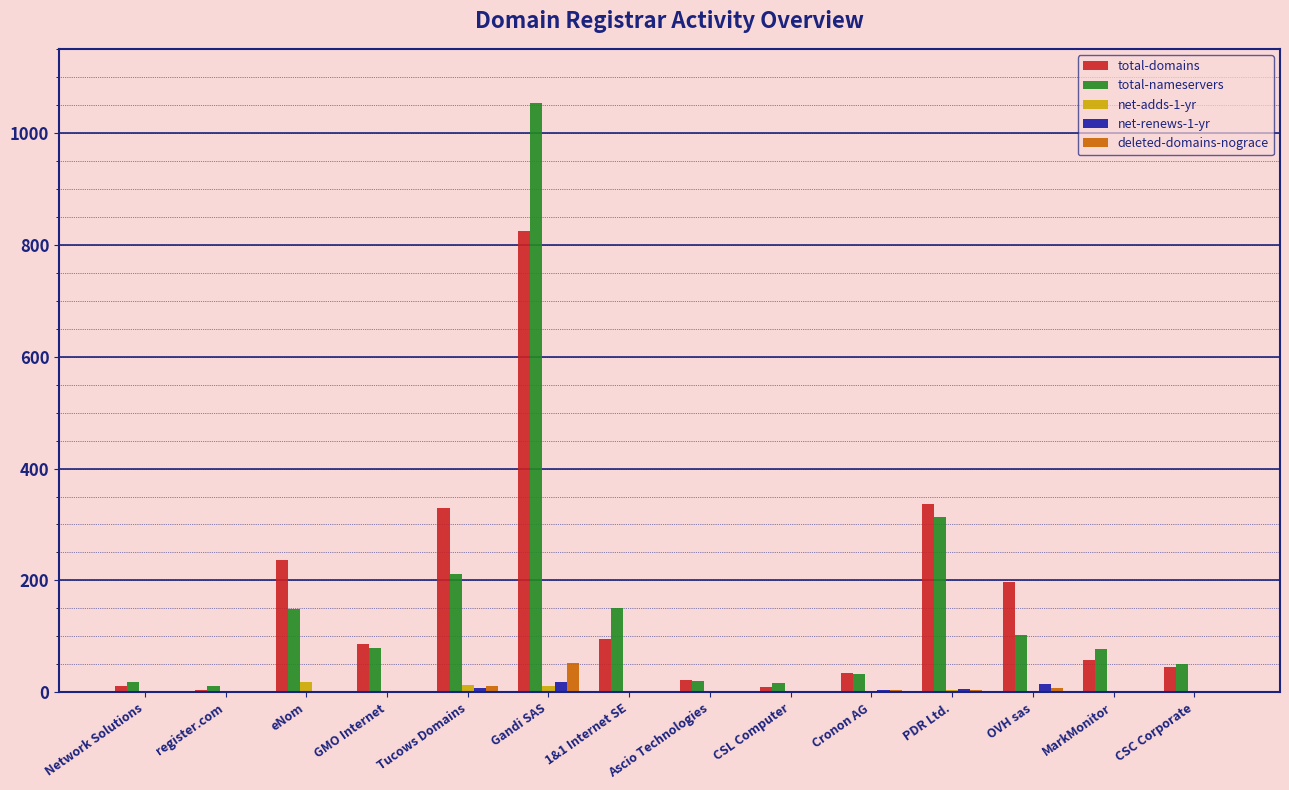

Which series has the widest spread of values?

total-nameservers